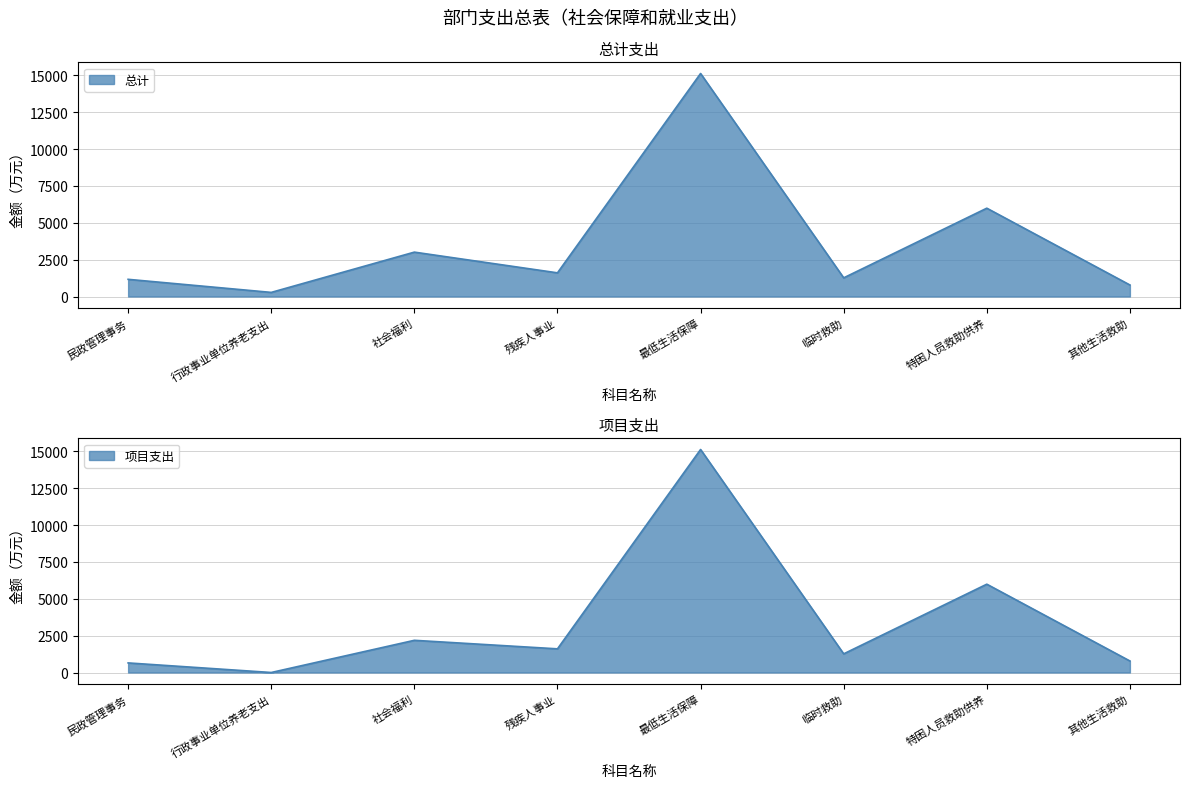

True or false: 项目支出 and 总计 intersect in this chart.

False